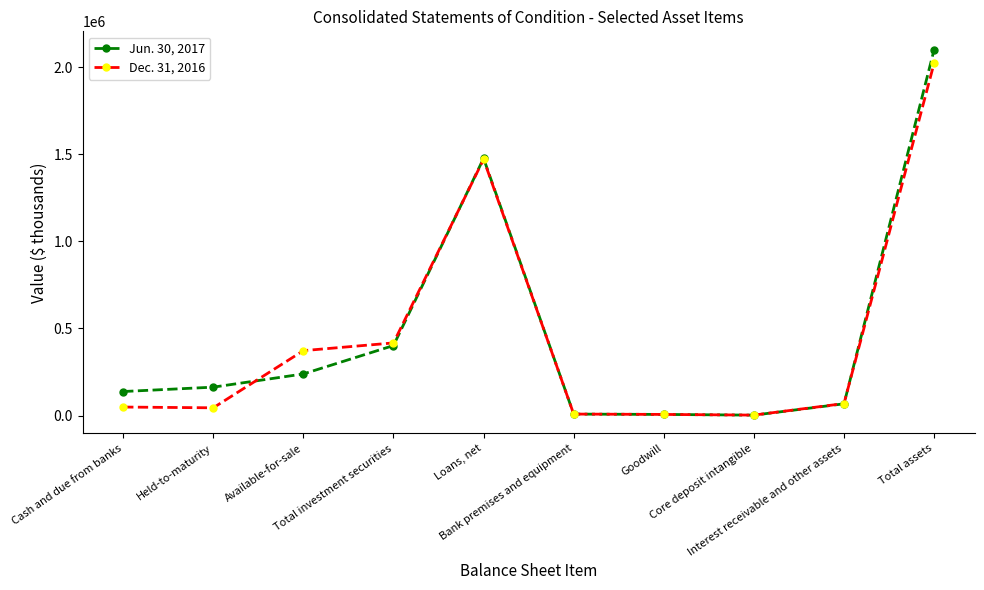

What position from the left is Loans, net?

5